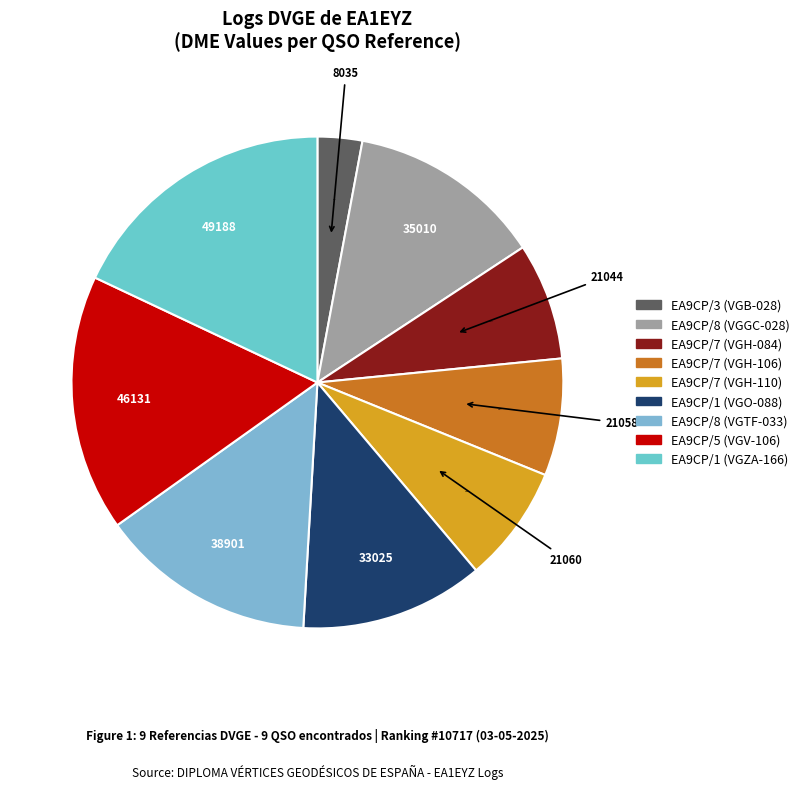

Which slice is the smallest?

EA9CP/3